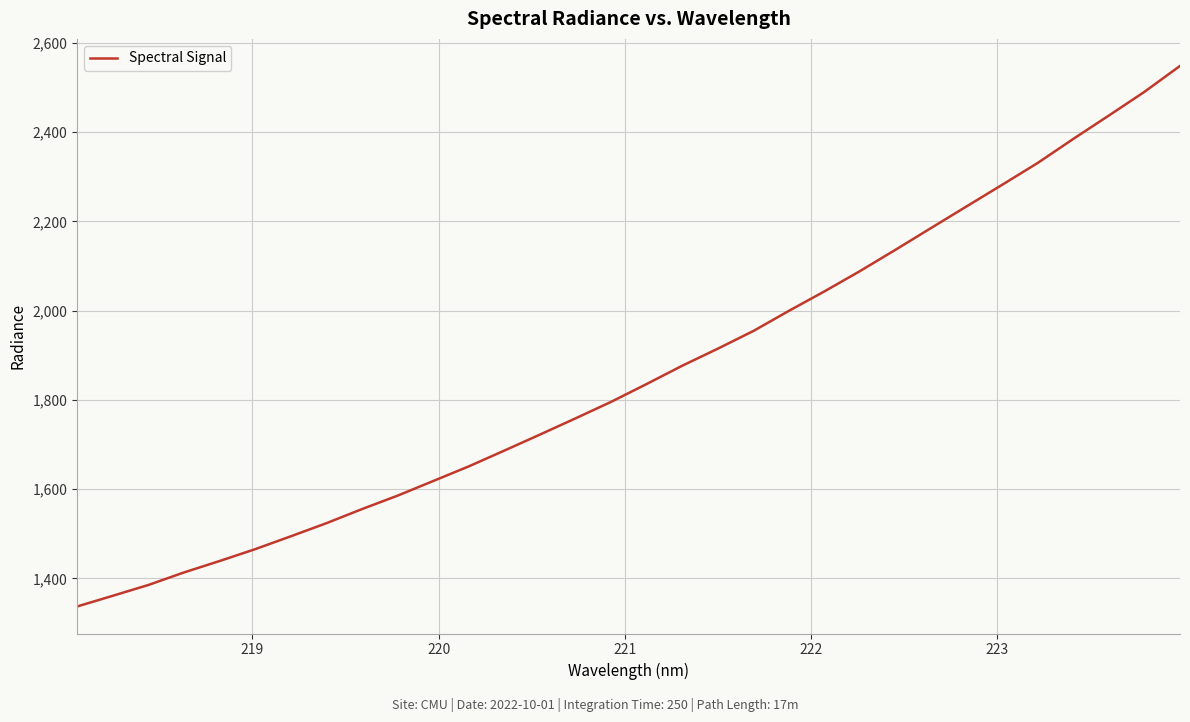

What is the difference between the maximum and minimum values?

1211.8